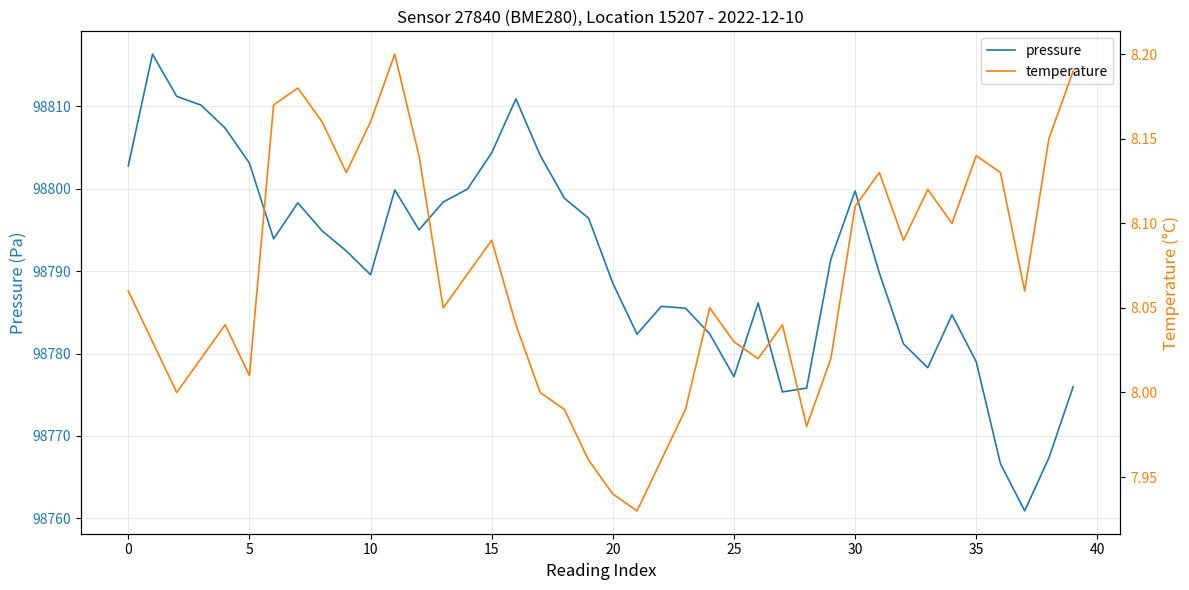

What is the label of the 2nd point from the right?

38